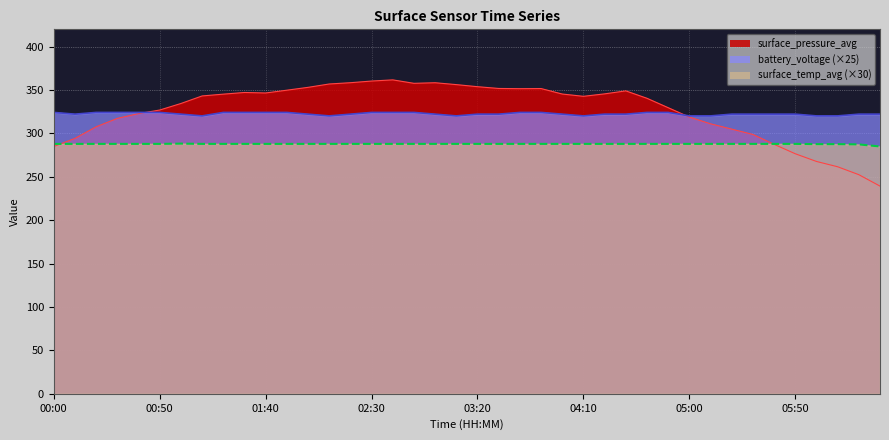

What is the total value across all series at 04:50?

942.0